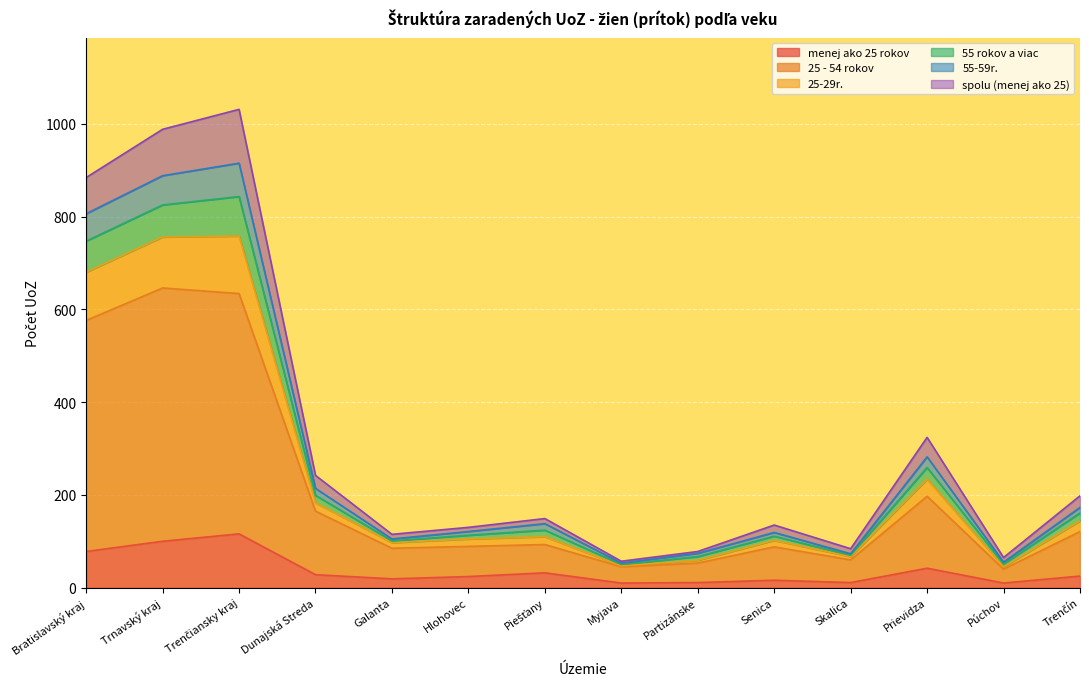

True or false: 55 rokov a viac and 25 - 54 rokov cross at least once.

False